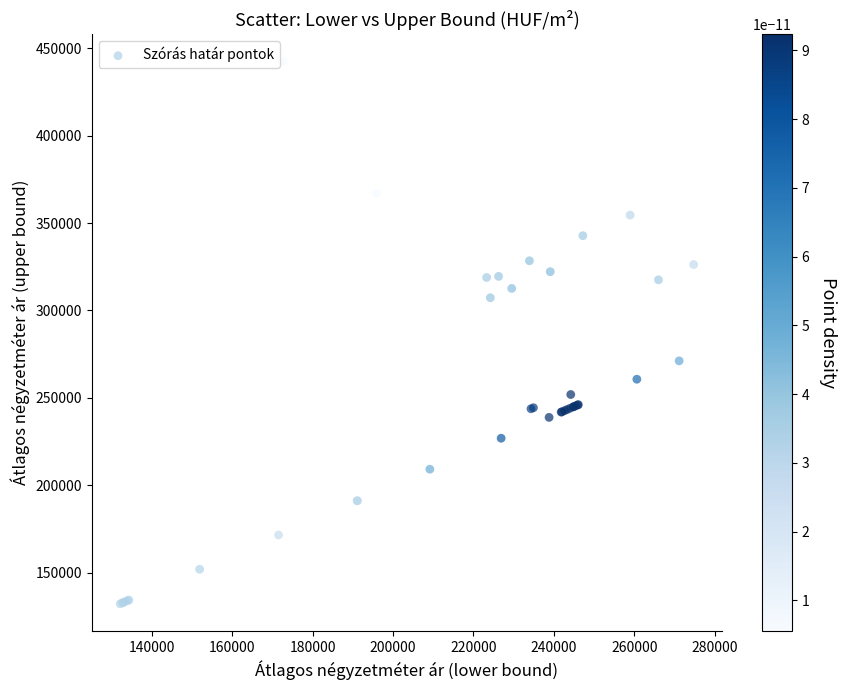

What Y value in the scatter plot is closest to 287342?

271175